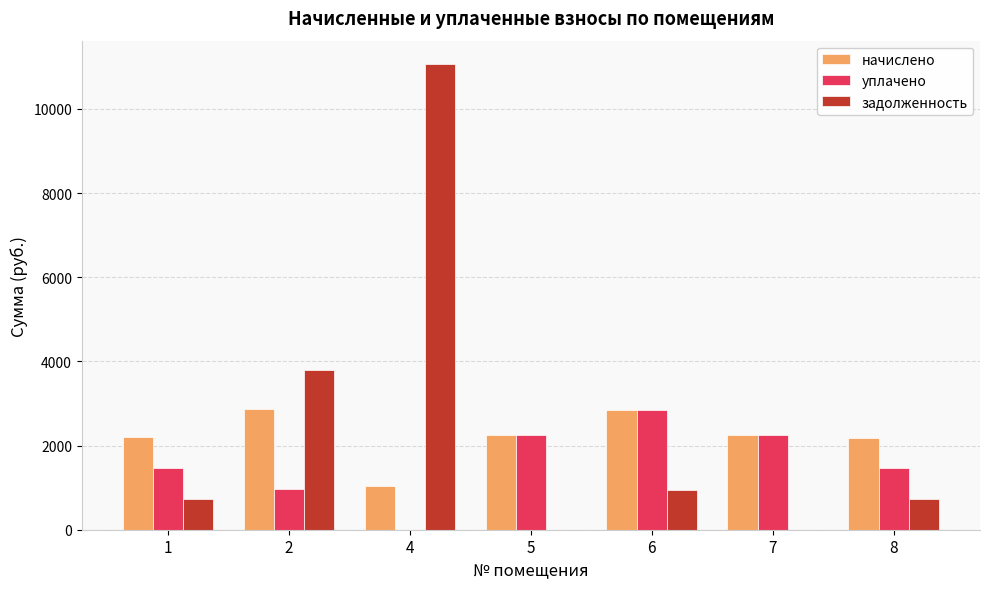

What is the total value across all series at 1?

4406.5